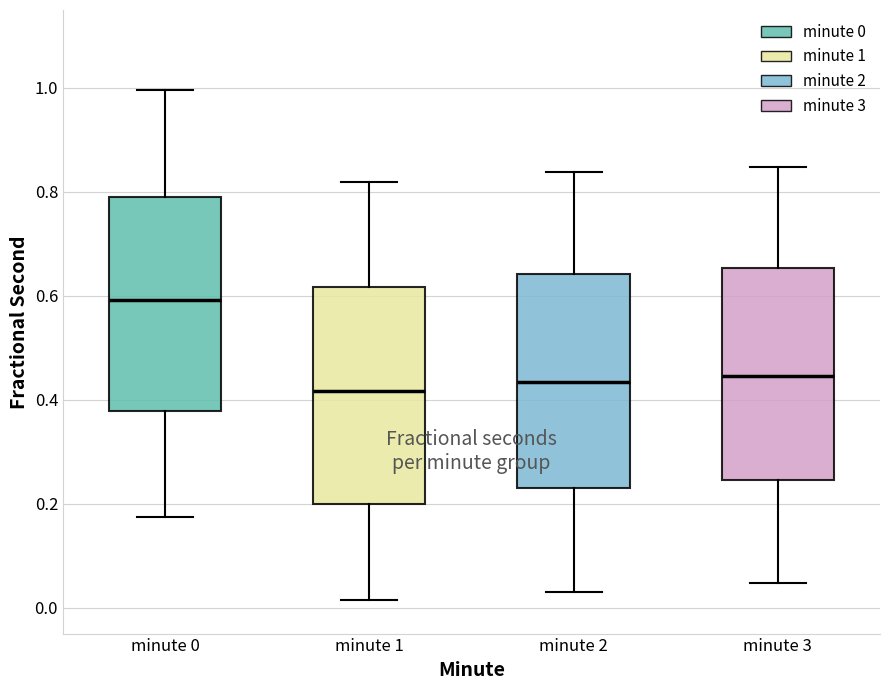

Where is the upper edge of the box for minute 0 on the y-axis? The values are not printed on the chart, so give them approximately, as read against the axis.

0.78